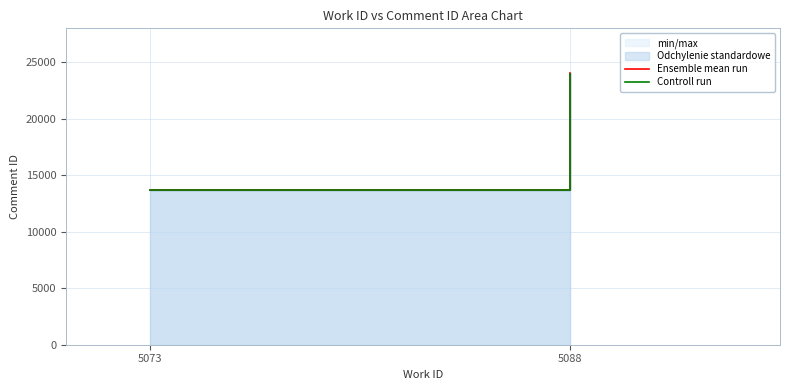

Between 5073 and 5088, which series saw the biggest shift?

Ensemble mean run